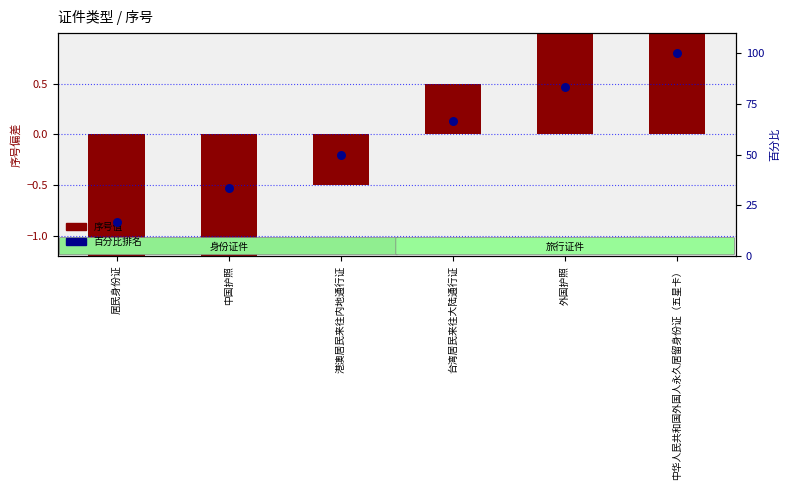

What is the total value across all series at 居民身份证?

14.2